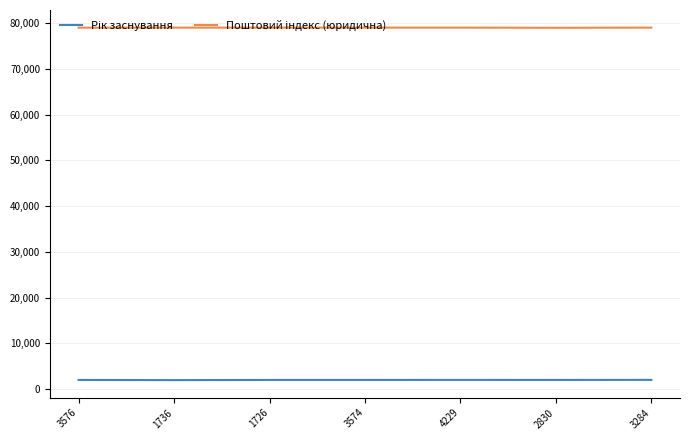

What is the minimum value shown in the chart?

1961